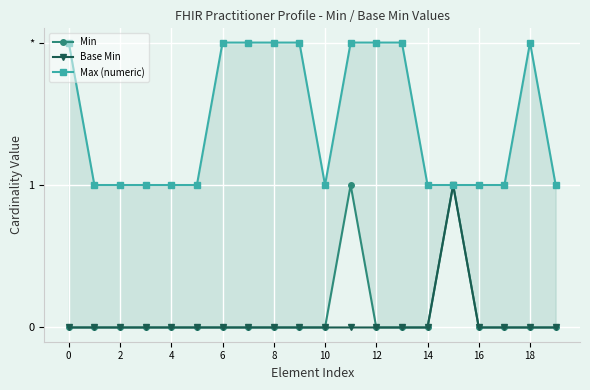

In Base Min, how many points are higher than both neighbors (excluding endpoints)?

1